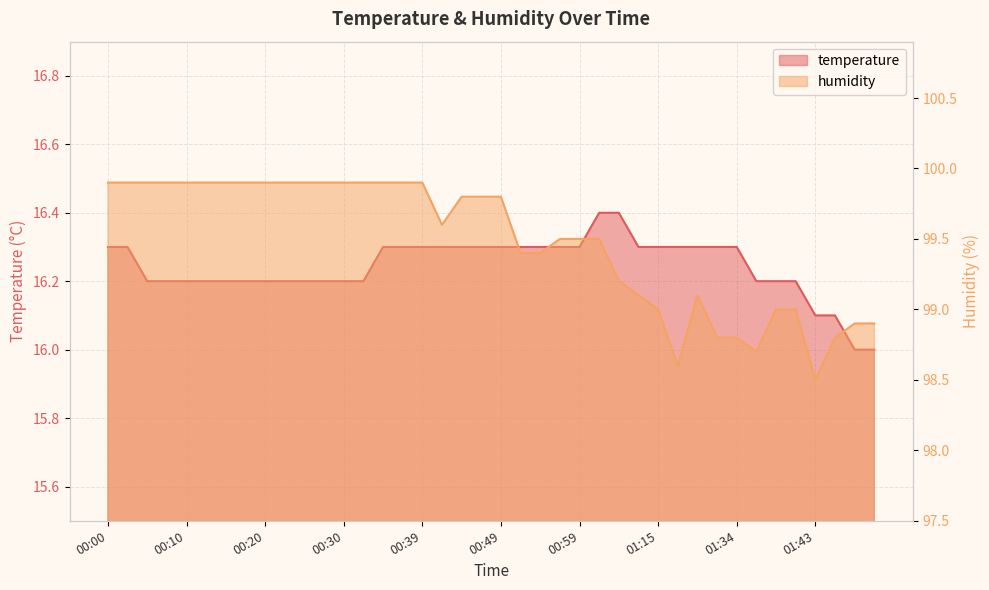

How many distinct data groups are displayed?

2